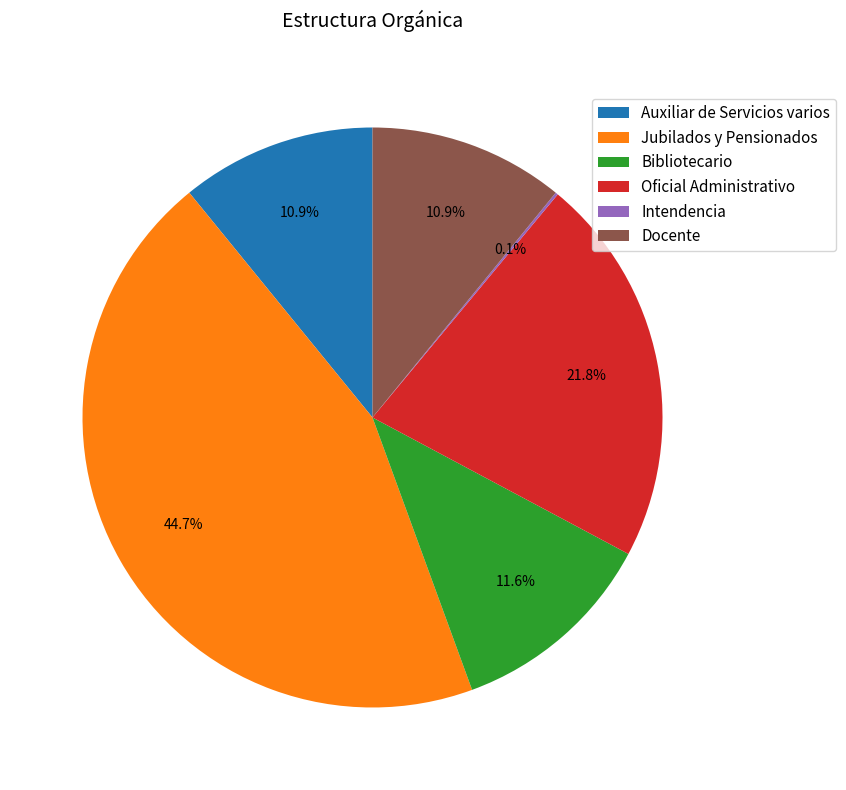

Which slice is the largest?

Jubilados y Pensionados